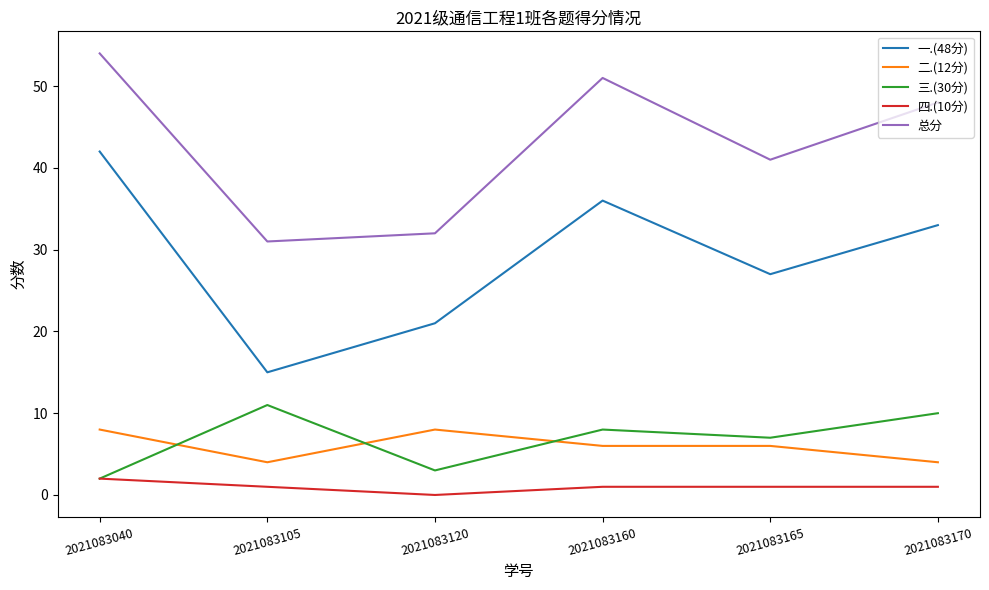

Which series has the largest range (max minus min)?

一.(48分)